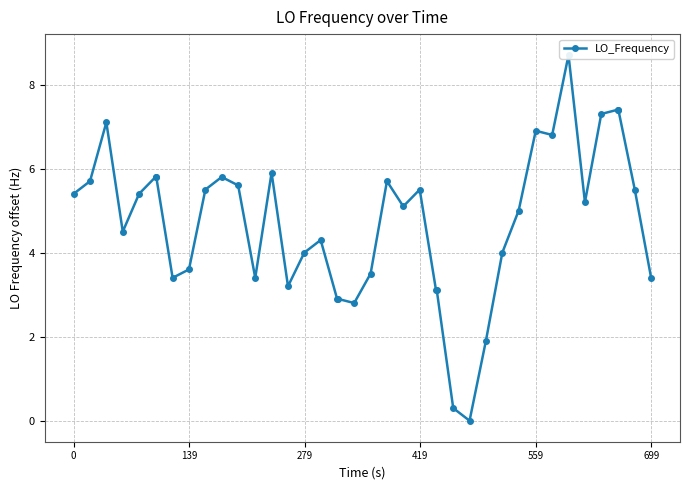

How many lines are shown in the chart?

1